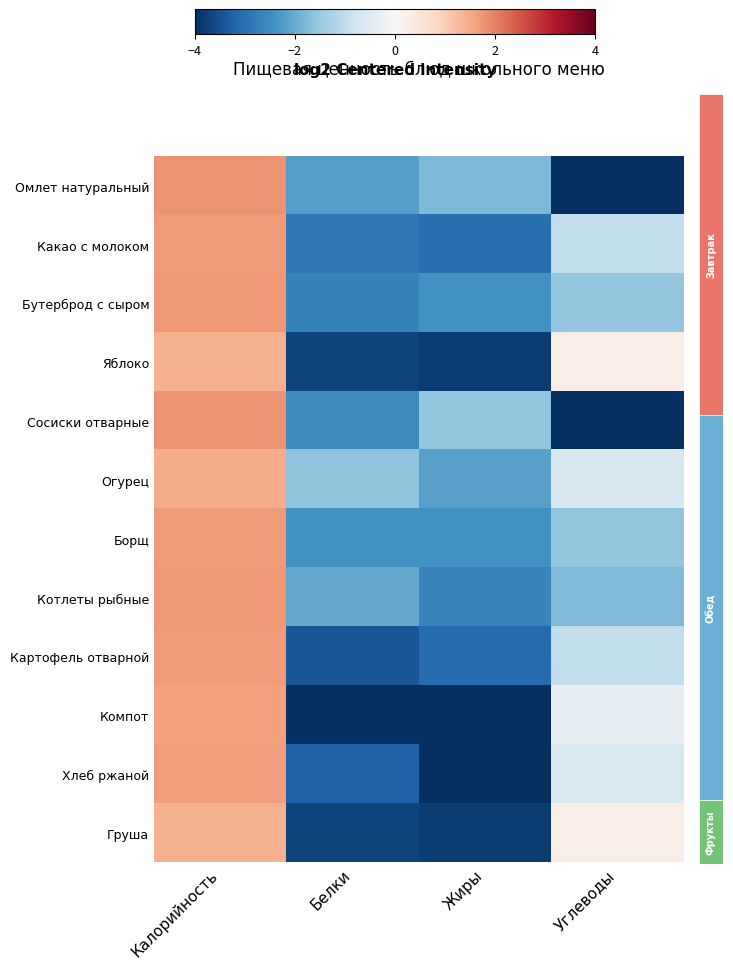

Reading left to right, what are all the values shown in this chart?

Омлет натуральный: Калорийность=1.8	Белки=-2.2	Жиры=-1.8	Углеводы=-4.1
Какао с молоком: Калорийность=1.7	Белки=-2.9	Жиры=-3.0	Углеводы=-1.0
Бутерброд с сыром: Калорийность=1.7	Белки=-2.7	Жиры=-2.4	Углеводы=-1.6
Яблоко: Калорийность=1.4	Белки=-3.7	Жиры=-3.8	Углеводы=0.3
Сосиски отварные: Калорийность=1.8	Белки=-2.5	Жиры=-1.6	Углеводы=-5.0
Огурец: Калорийность=1.5	Белки=-1.6	Жиры=-2.2	Углеводы=-0.6
Борщ: Калорийность=1.7	Белки=-2.4	Жиры=-2.4	Углеводы=-1.6
Котлеты рыбные: Калорийность=1.7	Белки=-2.0	Жиры=-2.7	Углеводы=-1.8
Картофель отварной: Калорийность=1.7	Белки=-3.4	Жиры=-3.1	Углеводы=-1.0
Компот: Калорийность=1.6	Белки=-4.8	Жиры=-4.8	Углеводы=-0.3
Хлеб ржаной: Калорийность=1.7	Белки=-3.2	Жиры=-4.6	Углеводы=-0.6
Груша: Калорийность=1.4	Белки=-3.7	Жиры=-3.8	Углеводы=0.3